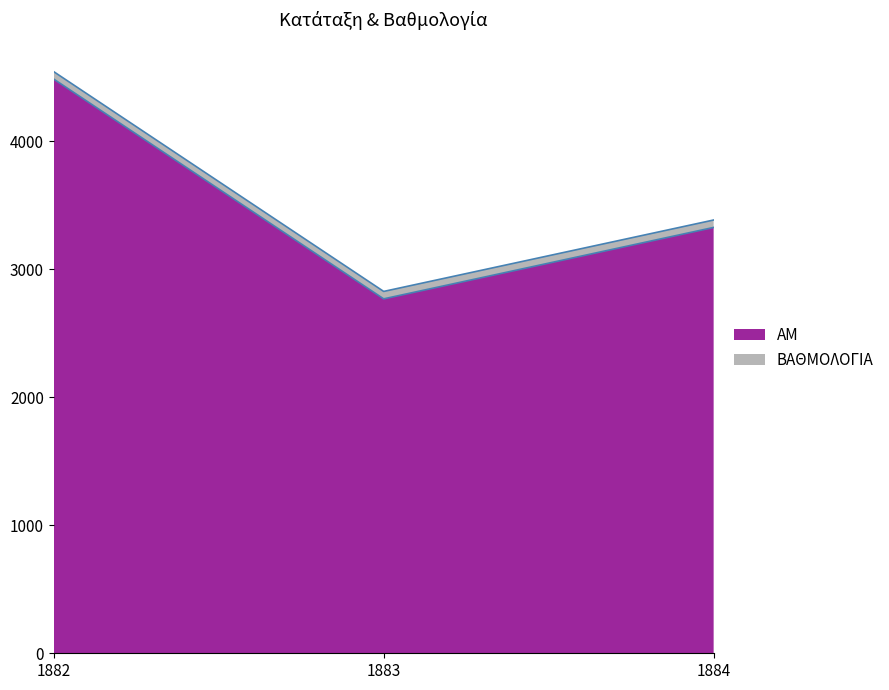

How many lines are shown in the chart?

2